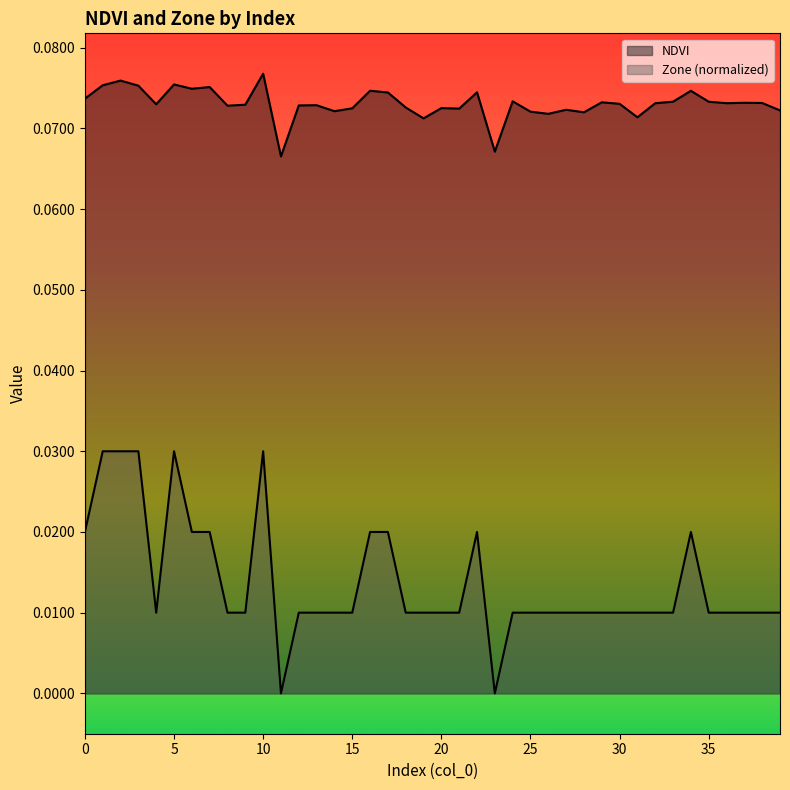

List the series in order of their peak value, highest first.

NDVI, Zone